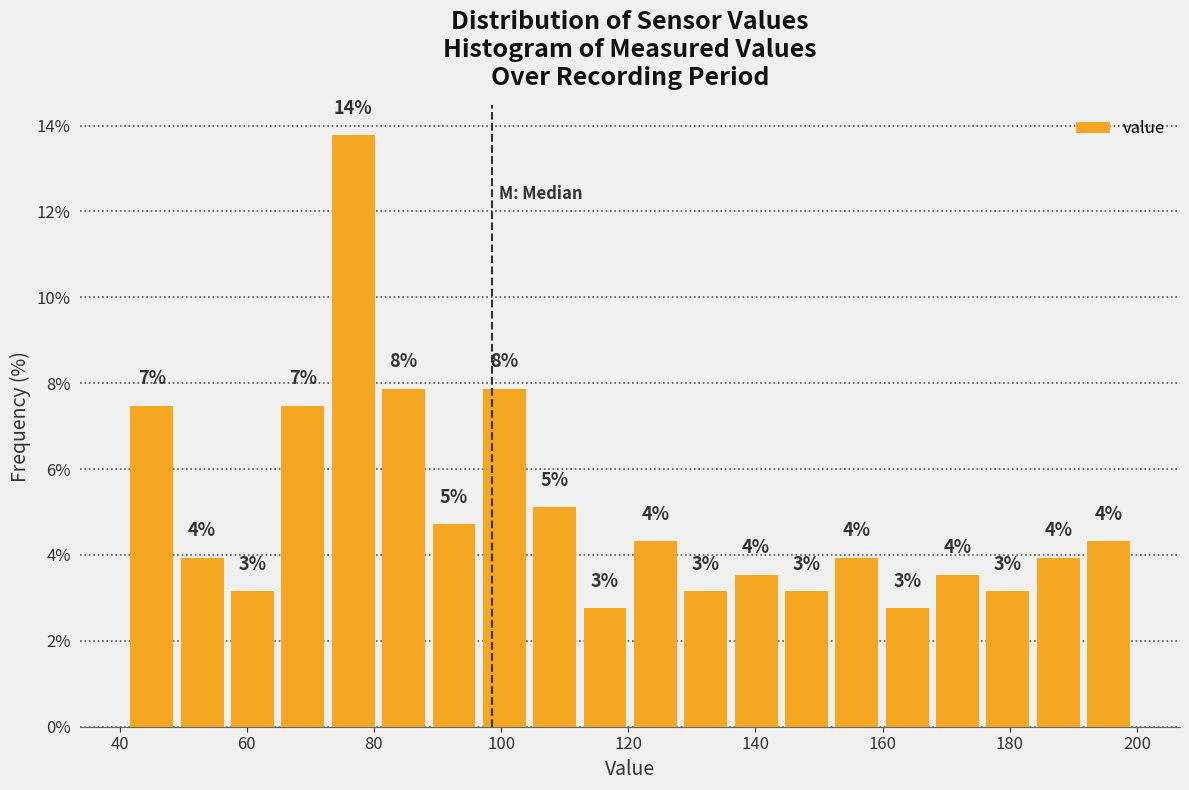

Around what value on the x-axis is the tallest bar? Give the approximate position of its centre, as read against the axis.

76